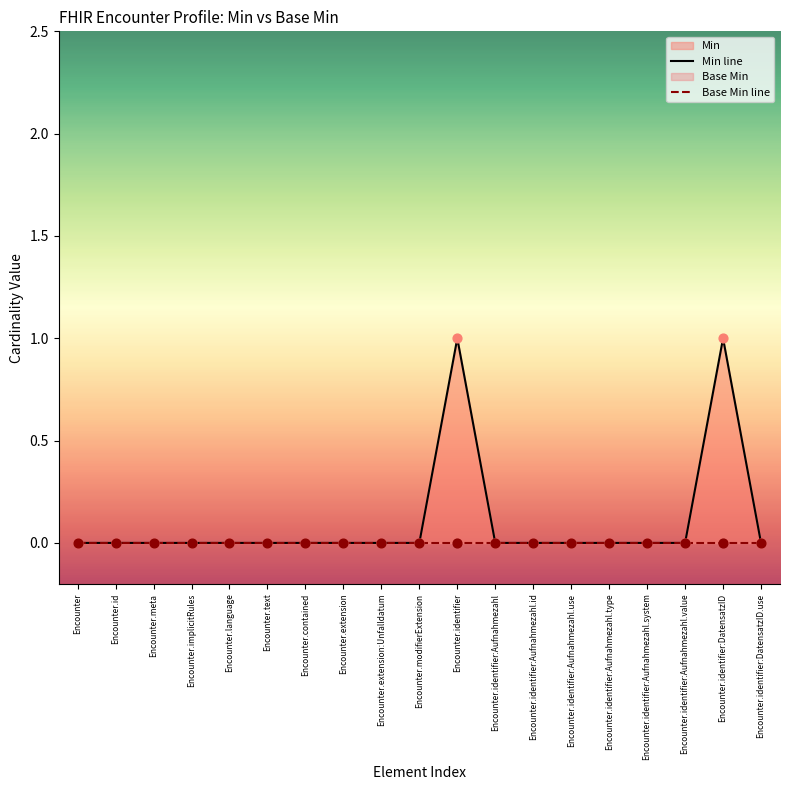

At how many categories does at least one series exceed 0?

2